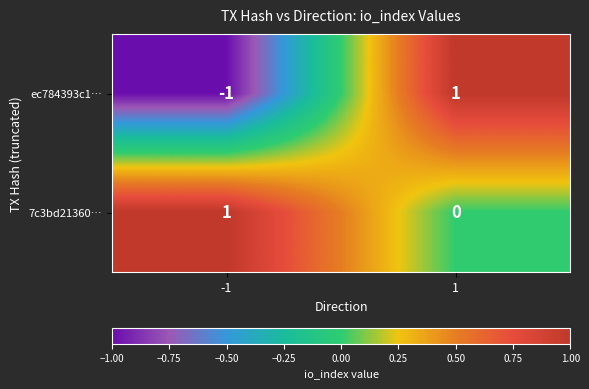

Between -1 and 1, which series saw the biggest shift?

ec784393c1…